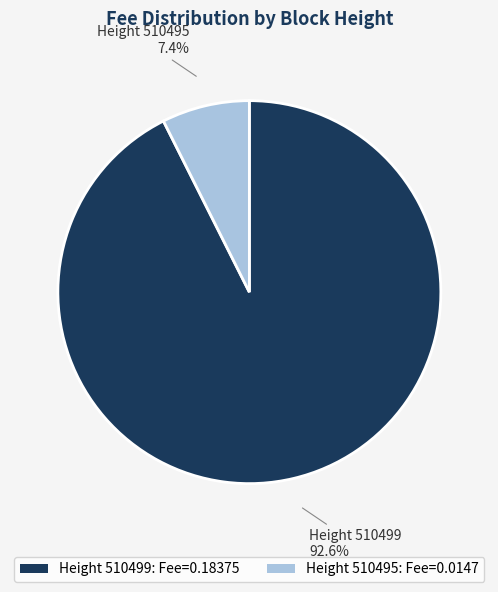

Which slice is the largest?

Height 510499: Fee=0.18375